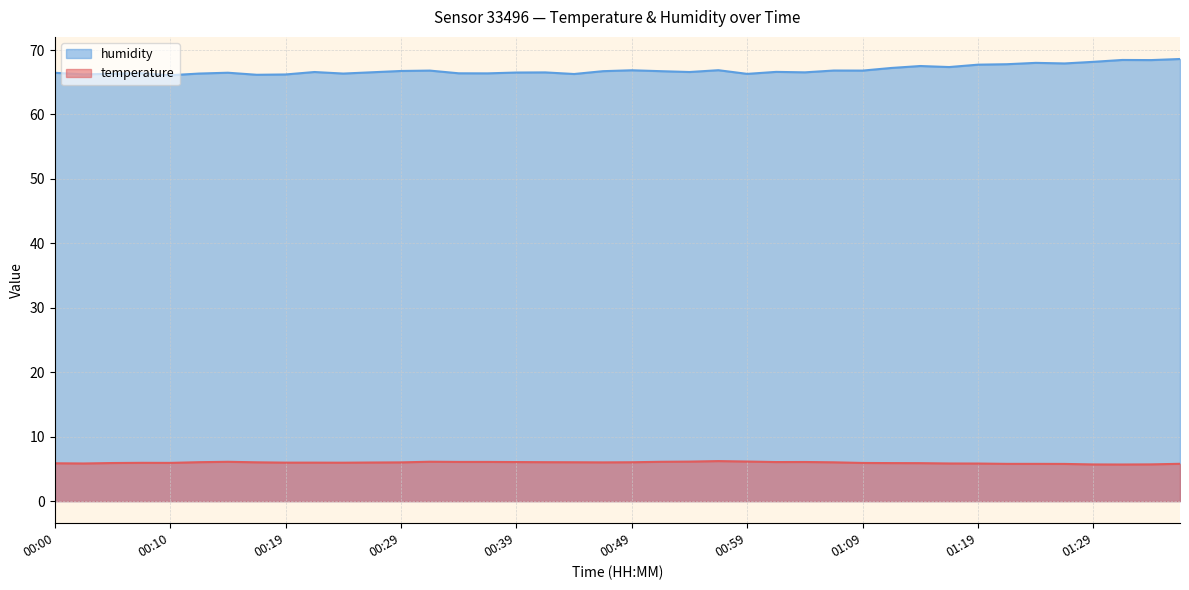

What is the difference between the maximum and minimum values in the humidity series?

2.5